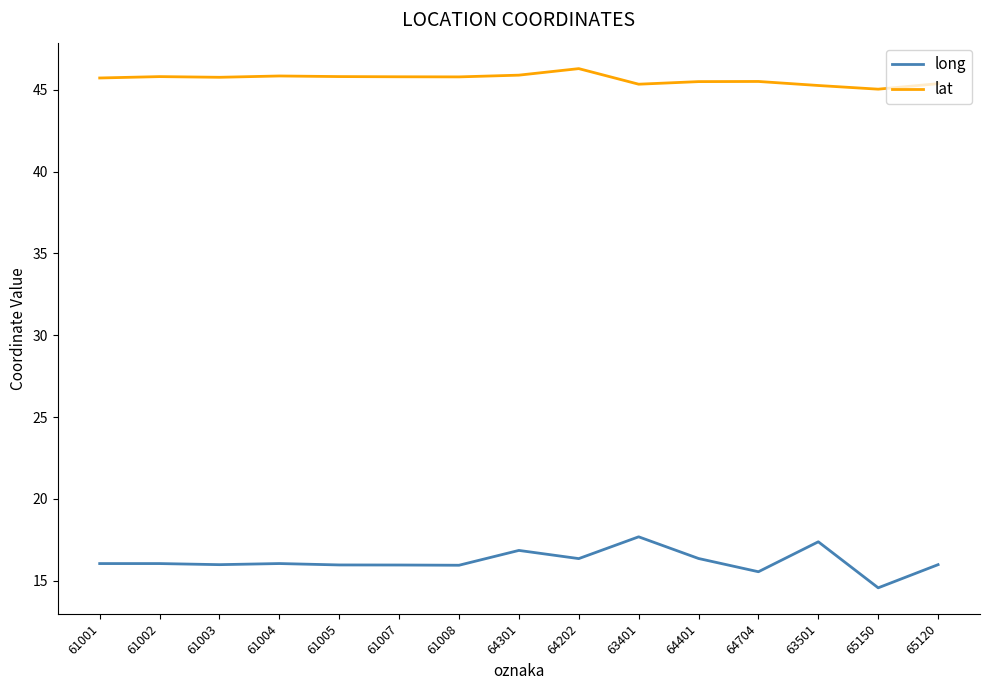

Does the chart display data point markers on the line(s)?

No